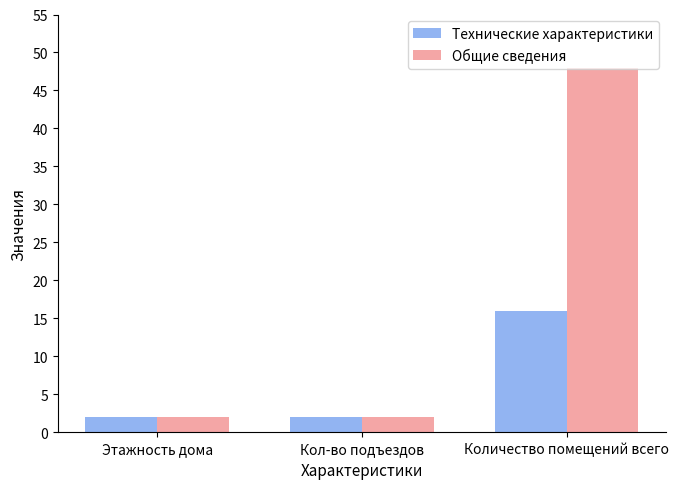

Is it true that Технические характеристики equals 2 at Кол-во подъездов?

True